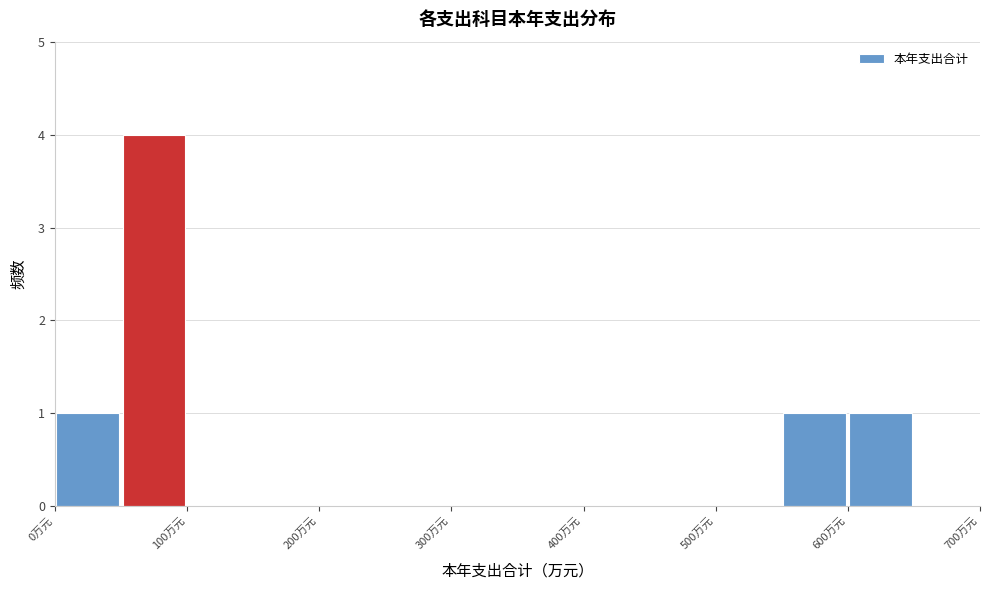

Reading left to right, transcribe this chart: for each bar, give the range it covers on the x-axis and its height. The values are not printed on the chart, so give them approximately, as read against the axis.

0 to 50: 1
50 to 100: 4
100 to 150: 0
150 to 200: 0
200 to 250: 0
250 to 300: 0
300 to 350: 0
350 to 400: 0
400 to 450: 0
450 to 500: 0
500 to 550: 0
550 to 600: 1
600 to 650: 1
650 to 700: 0